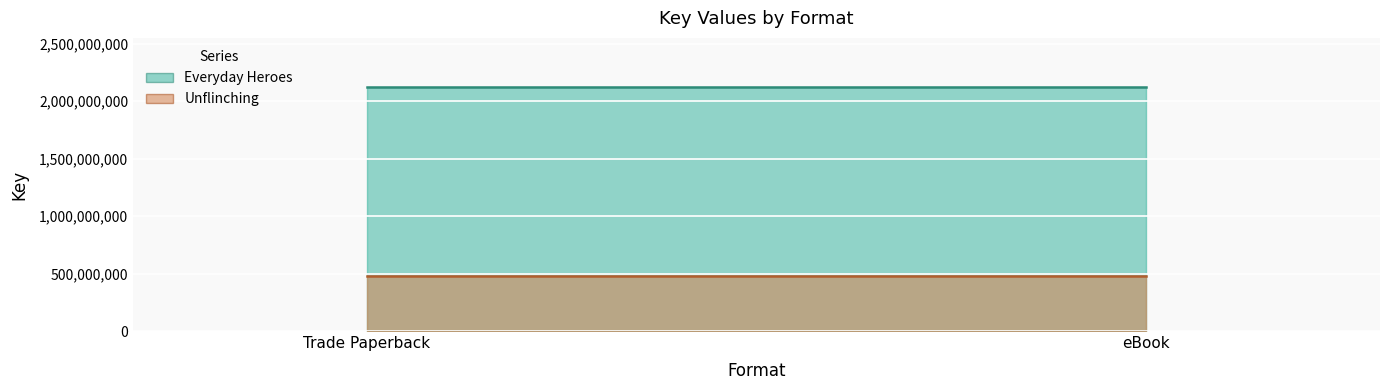

The Unflinching series shows 477585081 at Trade Paperback. True or false?

True